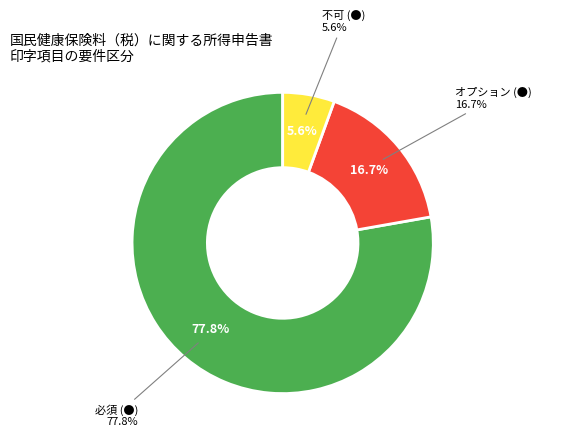

What portion of the pie excludes 必須 (●)?

22.2%